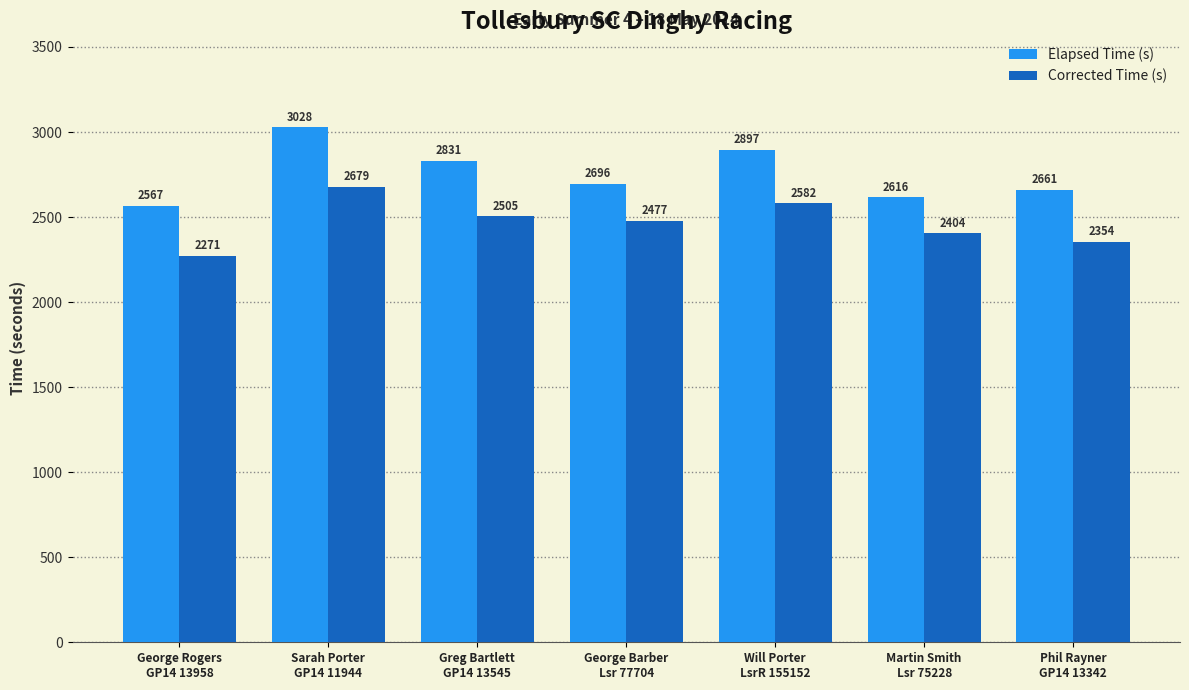

True or false: Elapsed Time (s) has a value of 3028.0 at Sarah Porter
GP14 11944.

True